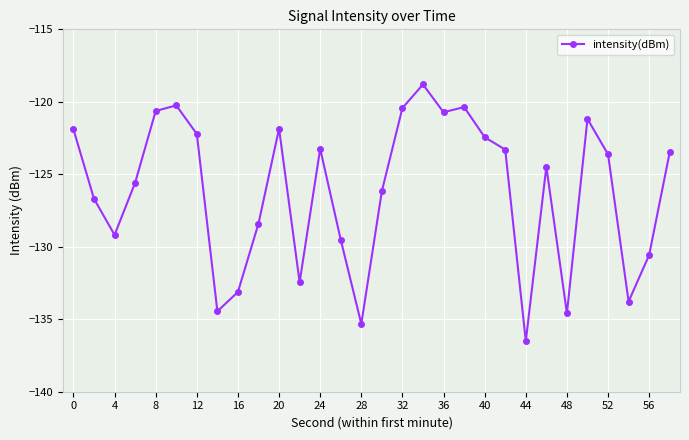

True or false: there are more than 2 points higher than both neighbors.

True